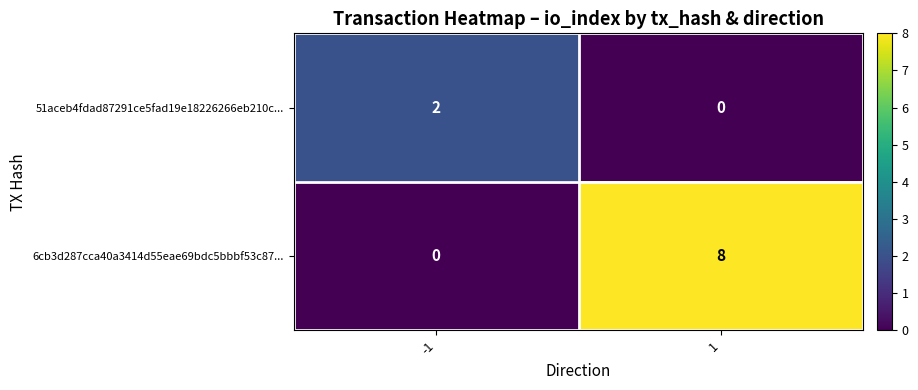

Which series has the widest spread of values?

6cb3d287cca40a3414d55eae69bdc5bbbf53c87...